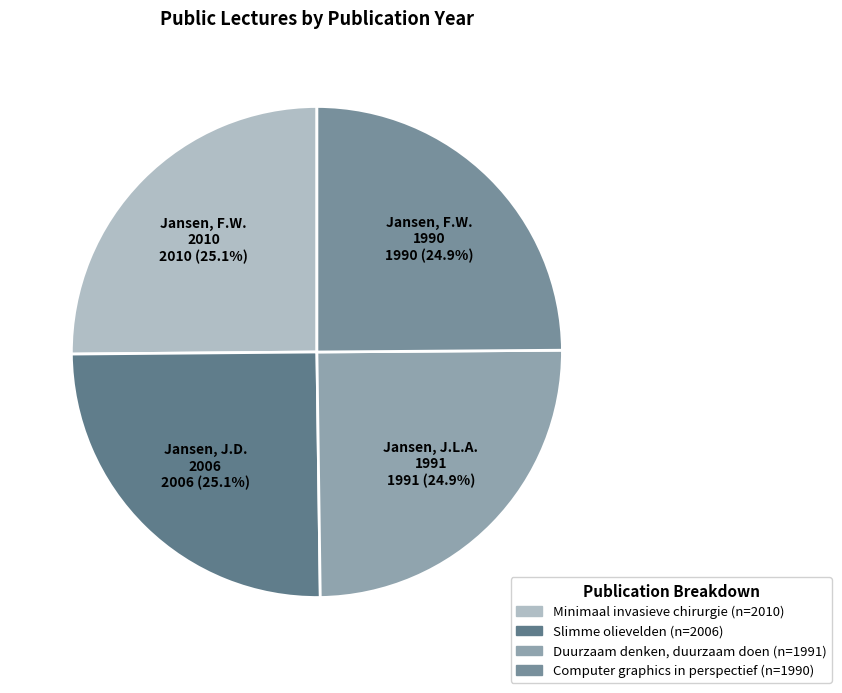

What portion of the pie excludes Jansen, J.D. 2006?

74.9%